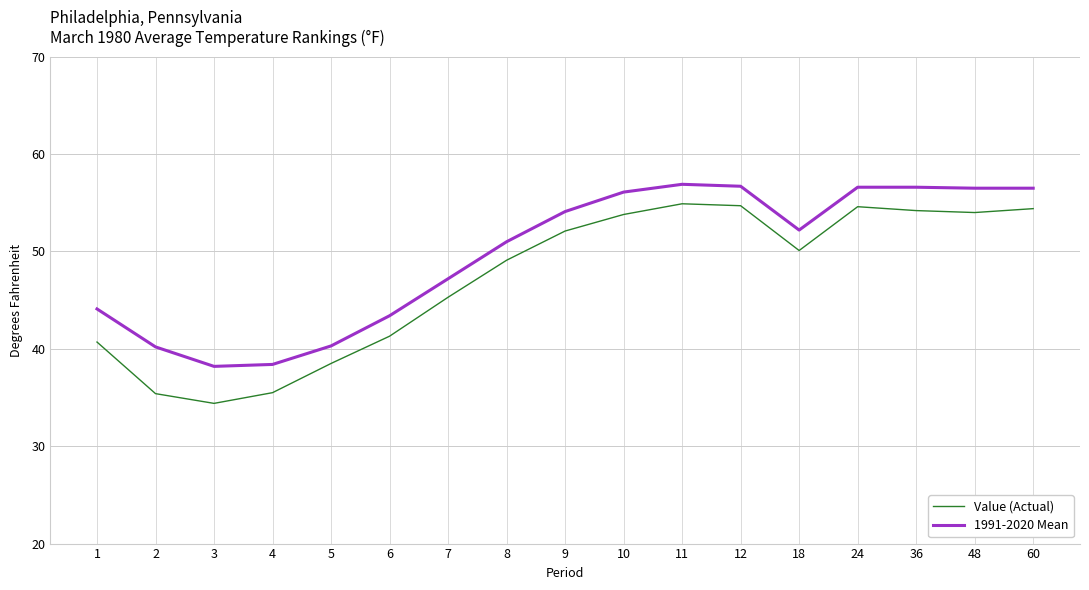

List the series in order of their overall mean, highest first.

1991-2020 Mean, Value (Actual)